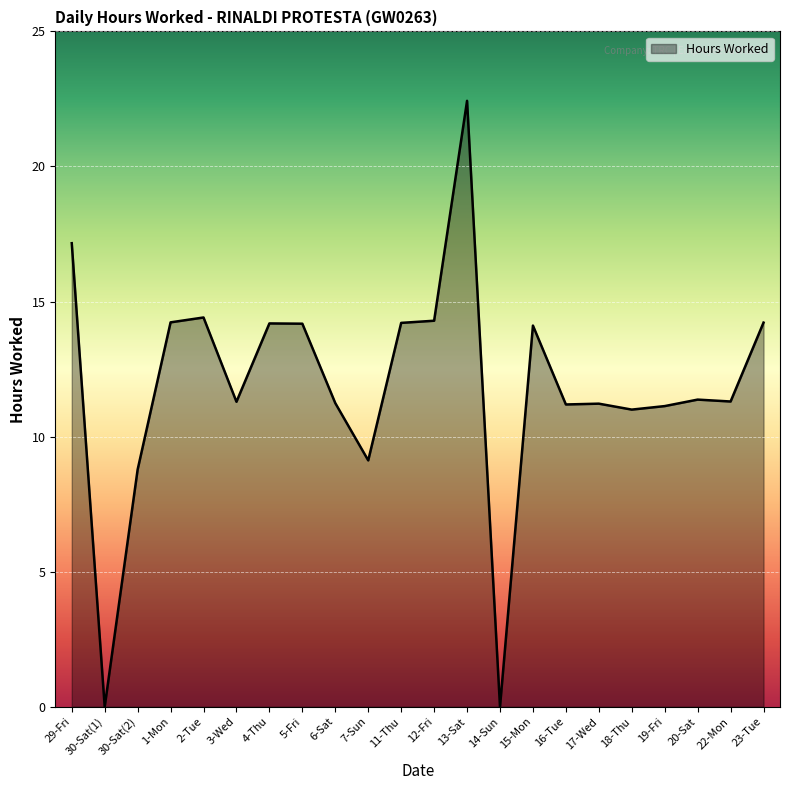

Is it true that the value at 2-Tue is 14.4?

True